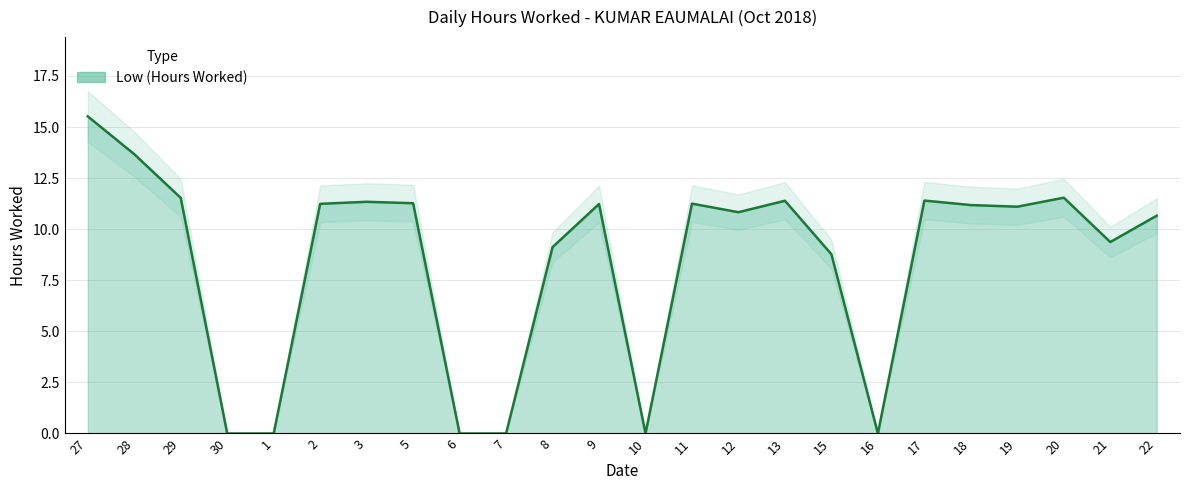

What is the change in value from 16 to 18?

+11.2